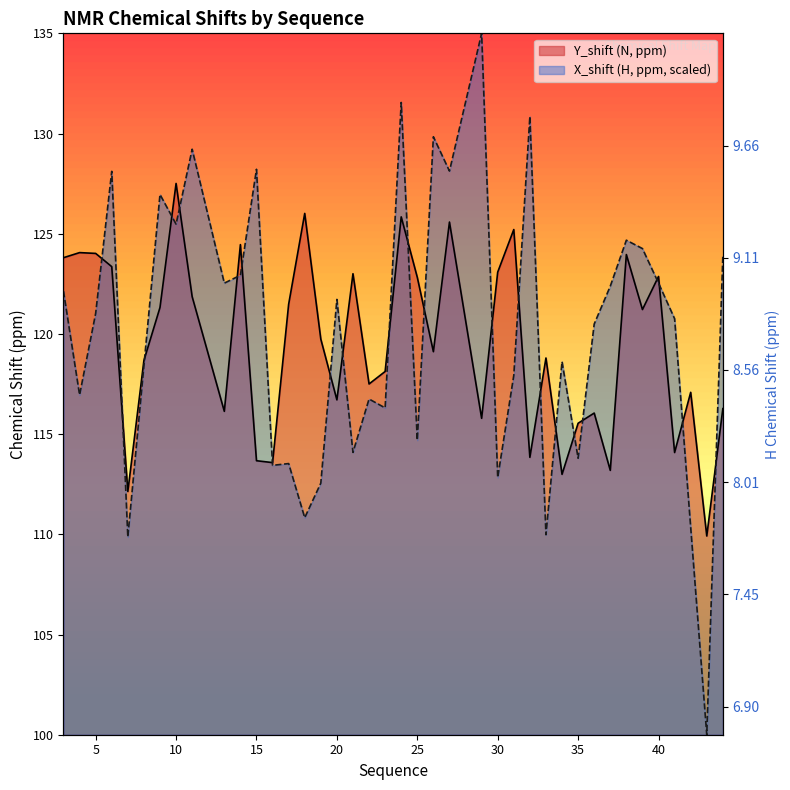

Which series has the widest spread of values?

X_shift